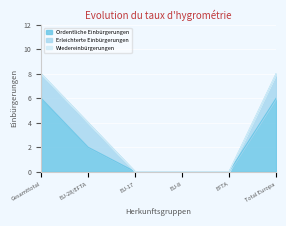

True or false: Erleichterte Einbürgerungen and Ordentliche Einbürgerungen intersect in this chart.

False